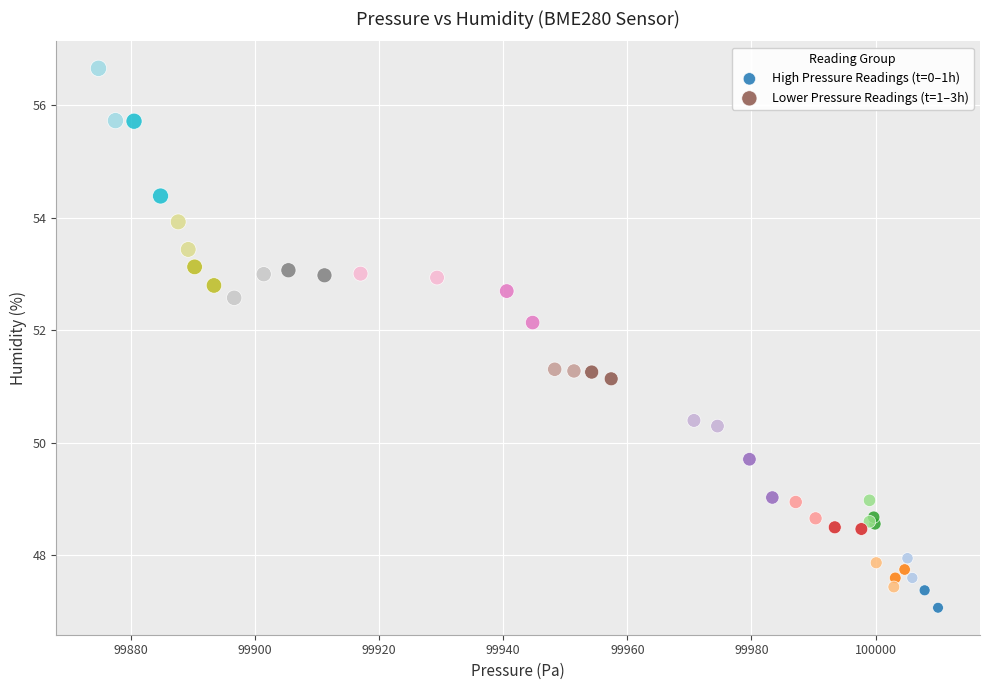

Which series reaches the minimum Y coordinate?

High Pressure Readings (t=0–1h)